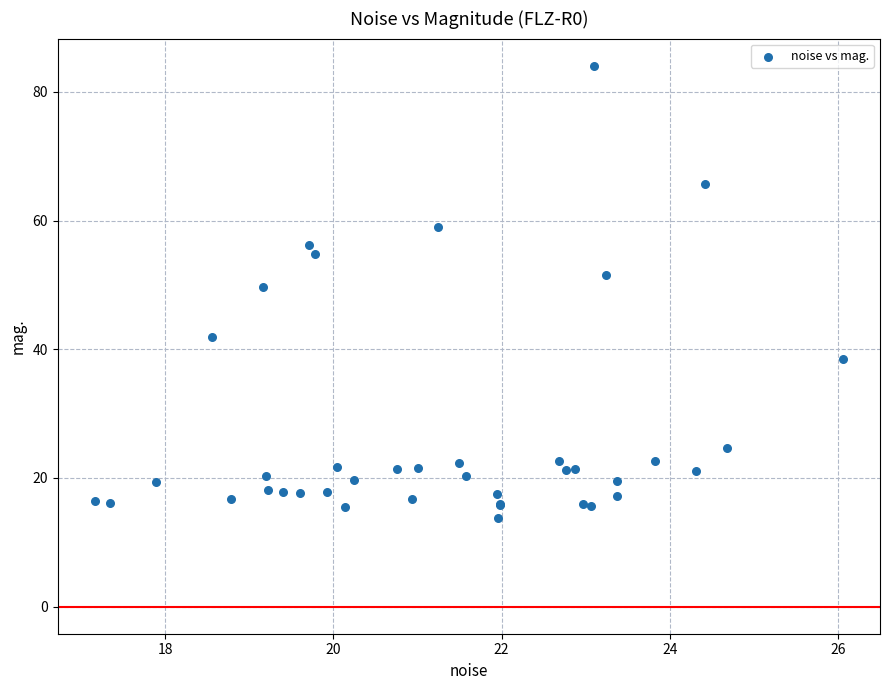

What Y value in the scatter plot is closest to 48?

49.7